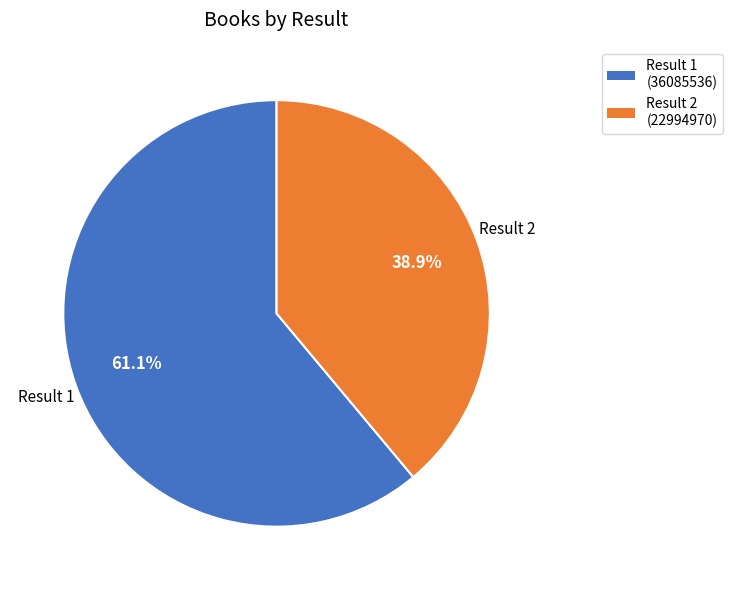

Count the number of slices in the pie.

2